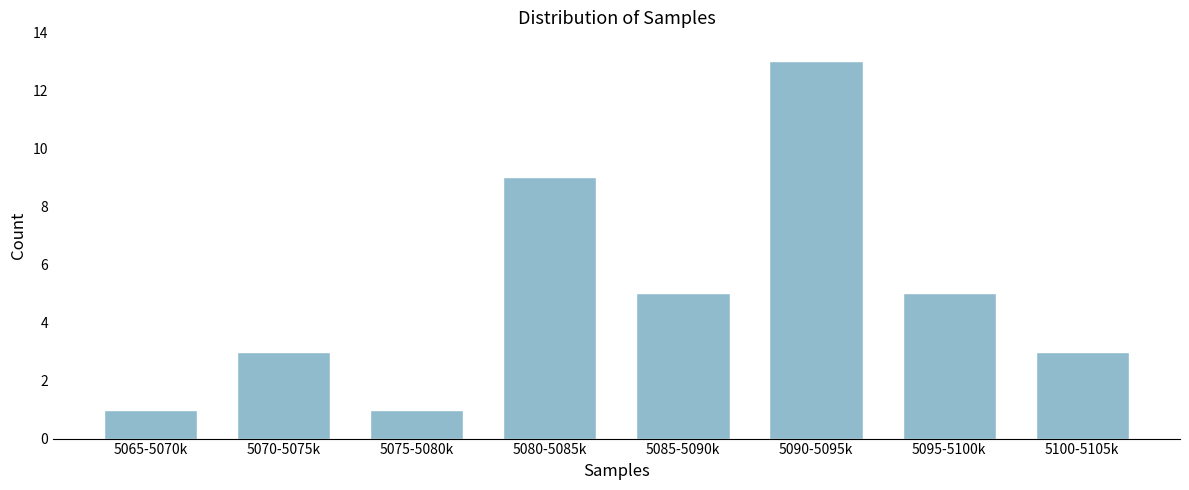

Reading left to right, what are all the values shown in this chart?

5065-5070k=1	5070-5075k=3	5075-5080k=1	5080-5085k=9	5085-5090k=5	5090-5095k=13	5095-5100k=5	5100-5105k=3